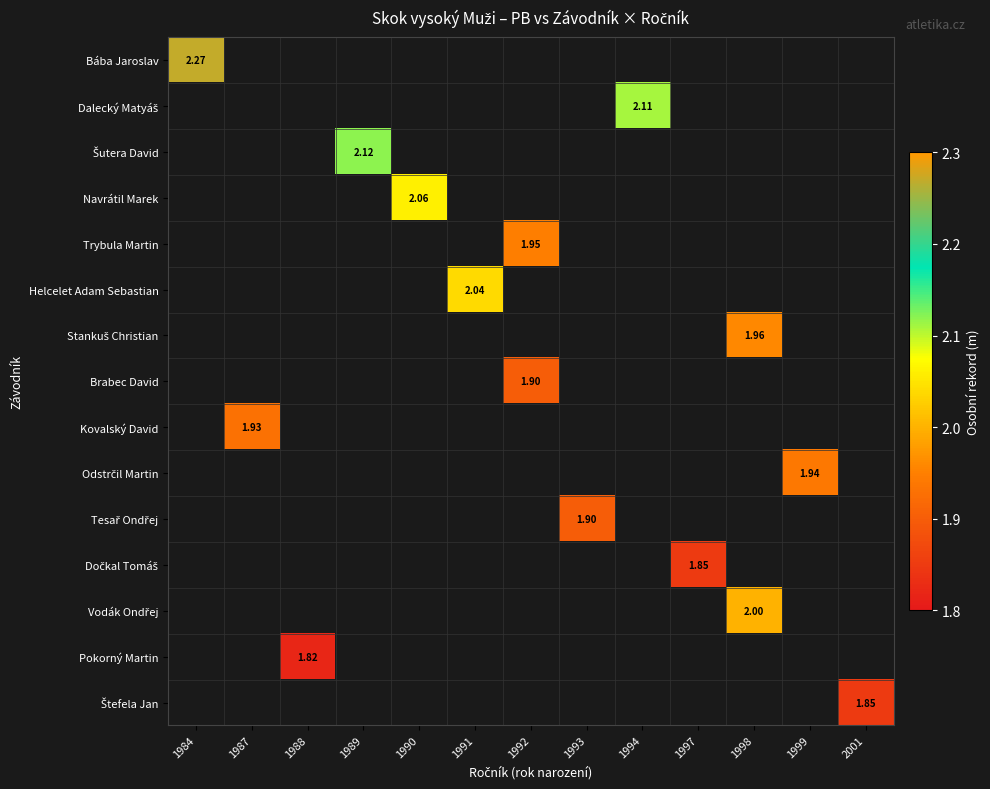

How many positive values does the Trybula Martin series have?

1